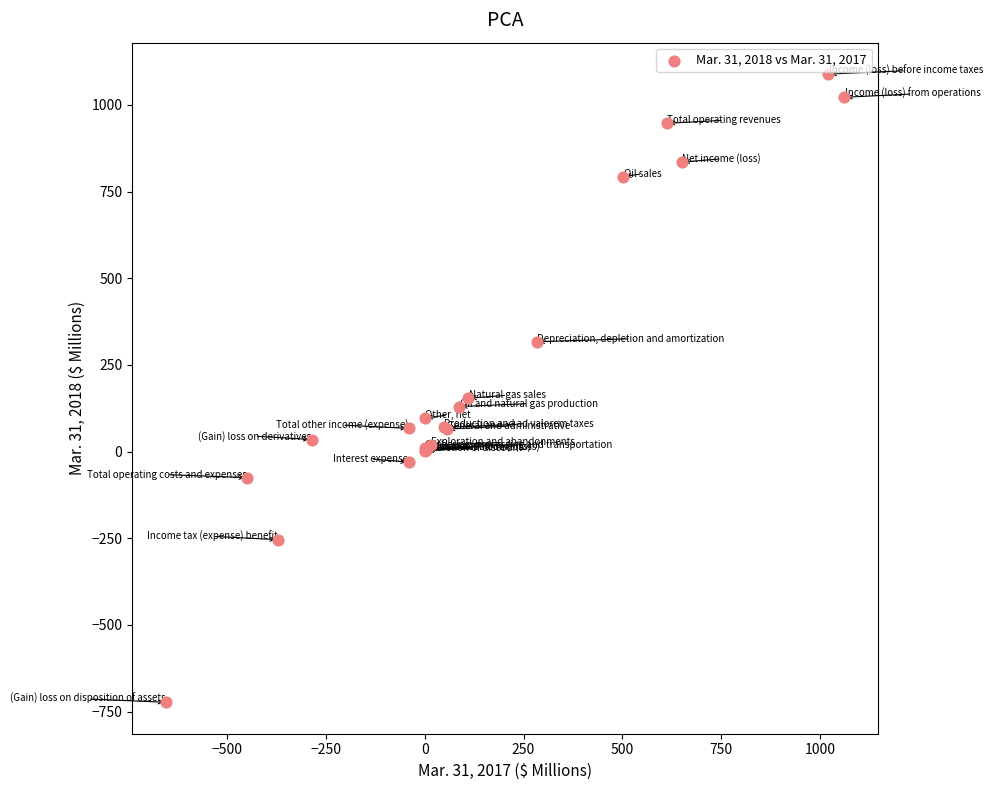

What Y value in the scatter plot is closest to 183?

154.0